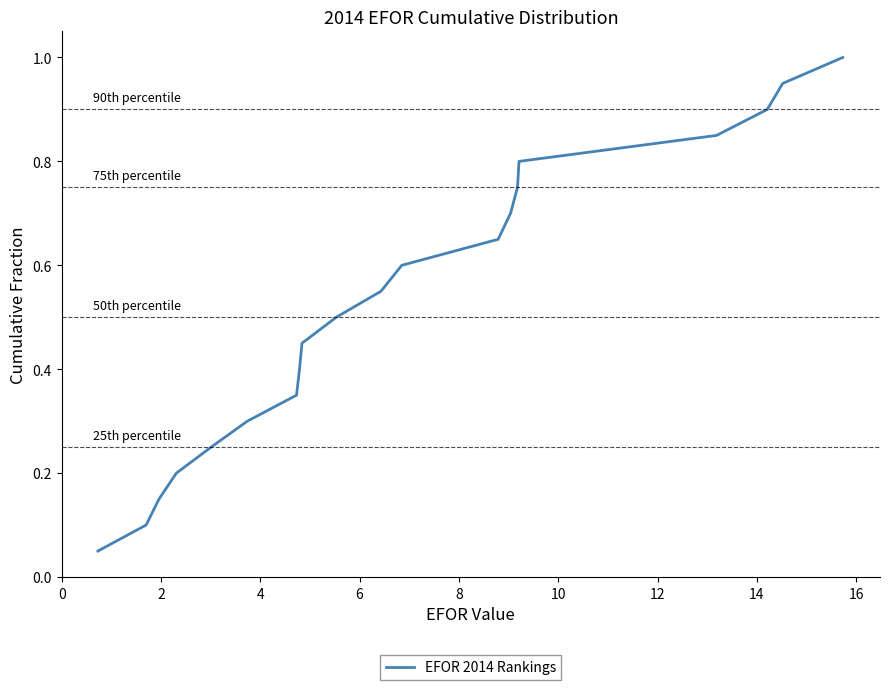

What is the maximum value shown in the chart?

1.0